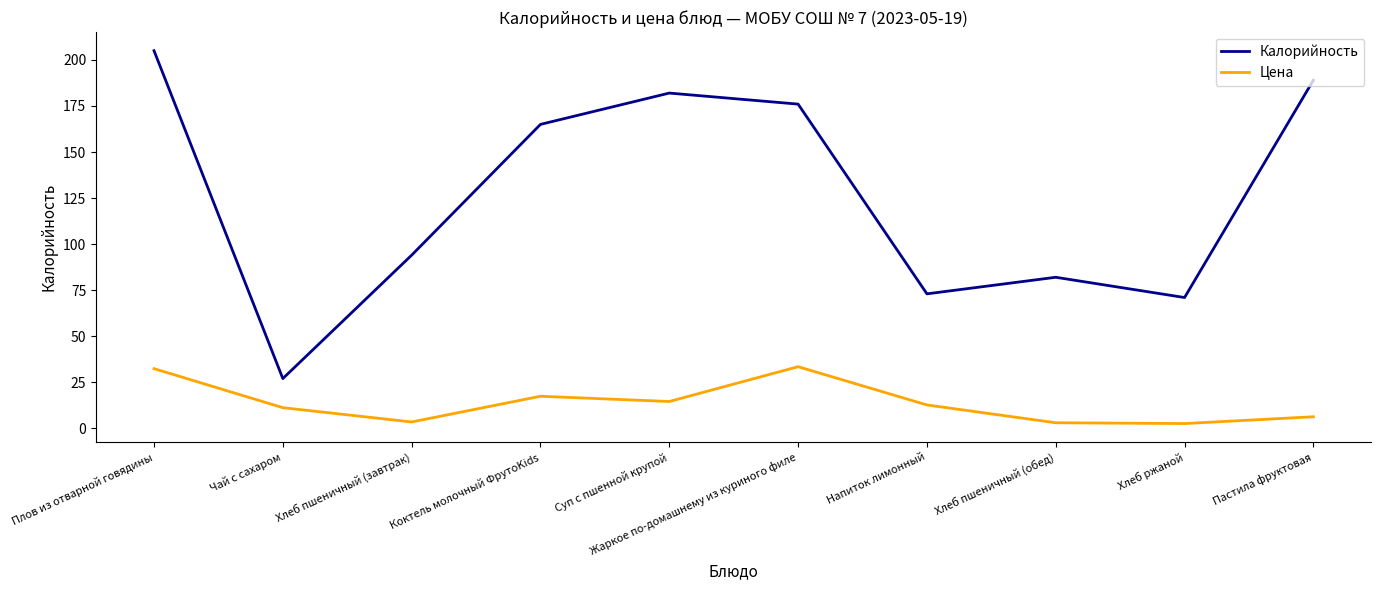

The Калорийность series shows 189.0 at Пастила фруктовая. True or false?

True